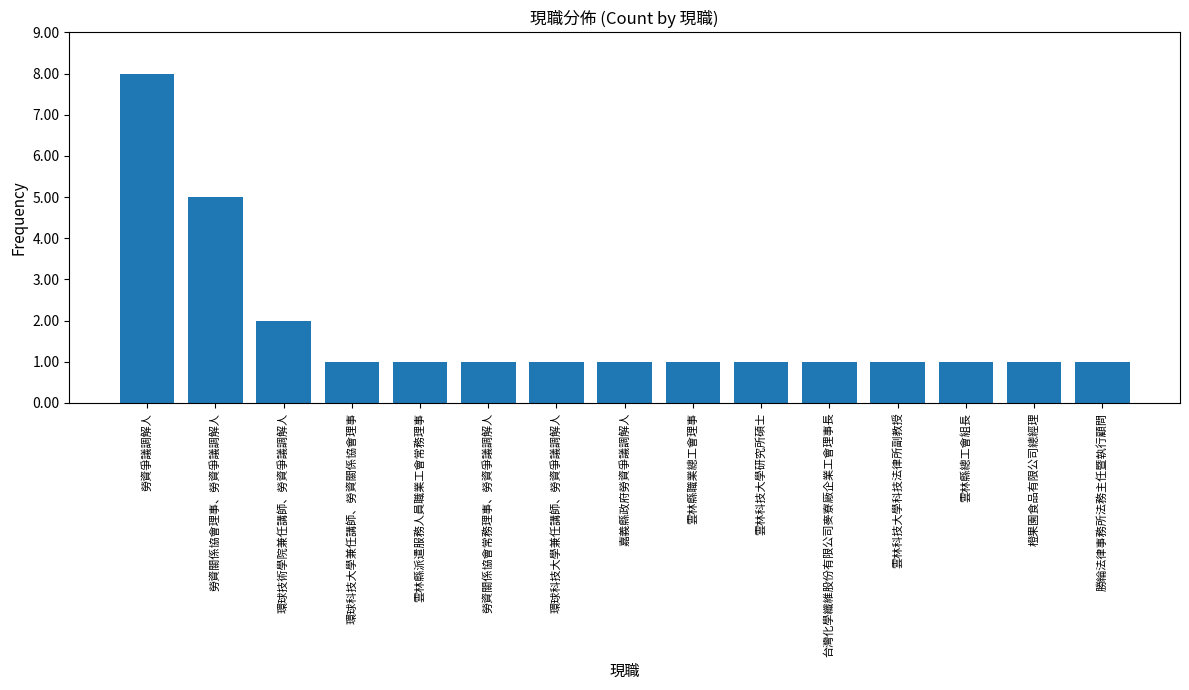

What is the greatest value displayed?

8